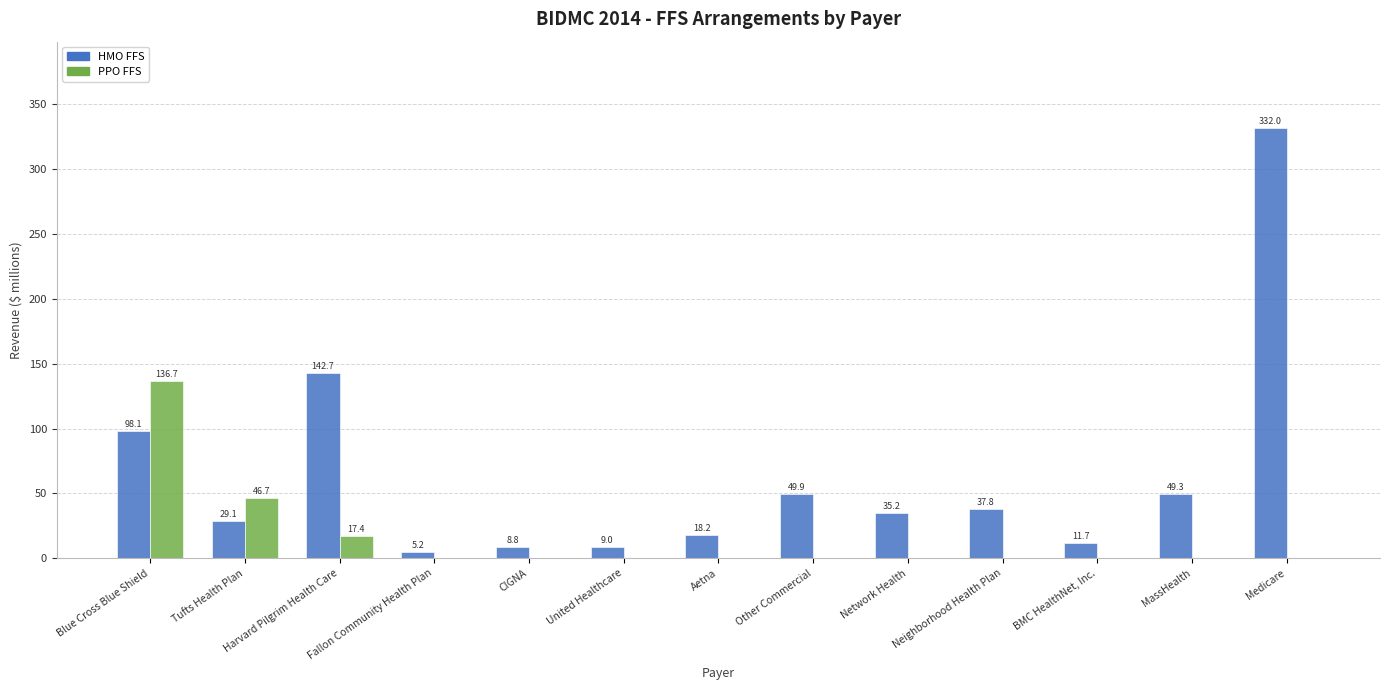

What is the maximum value for HMO FFS?

332.0